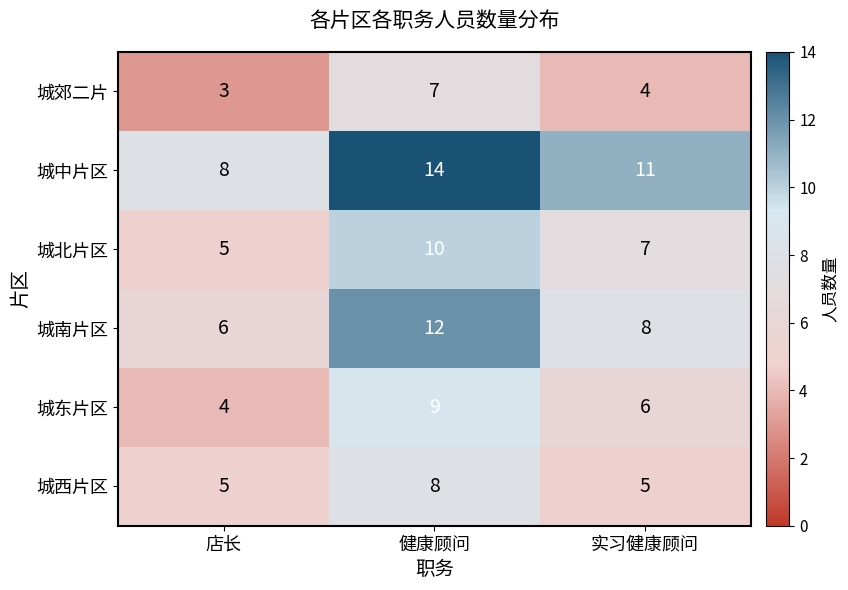

Count the 城西片区 values in the range 5 to 8.

3